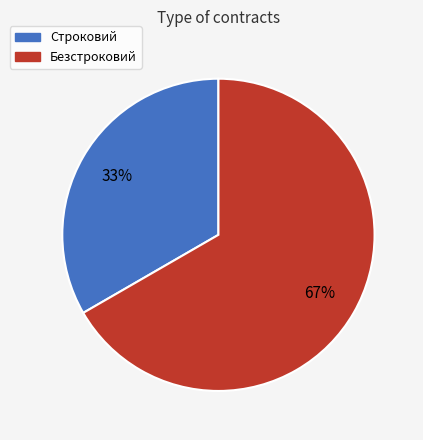

To the nearest percent, what percentage of the pie is Безстроковий?

67%